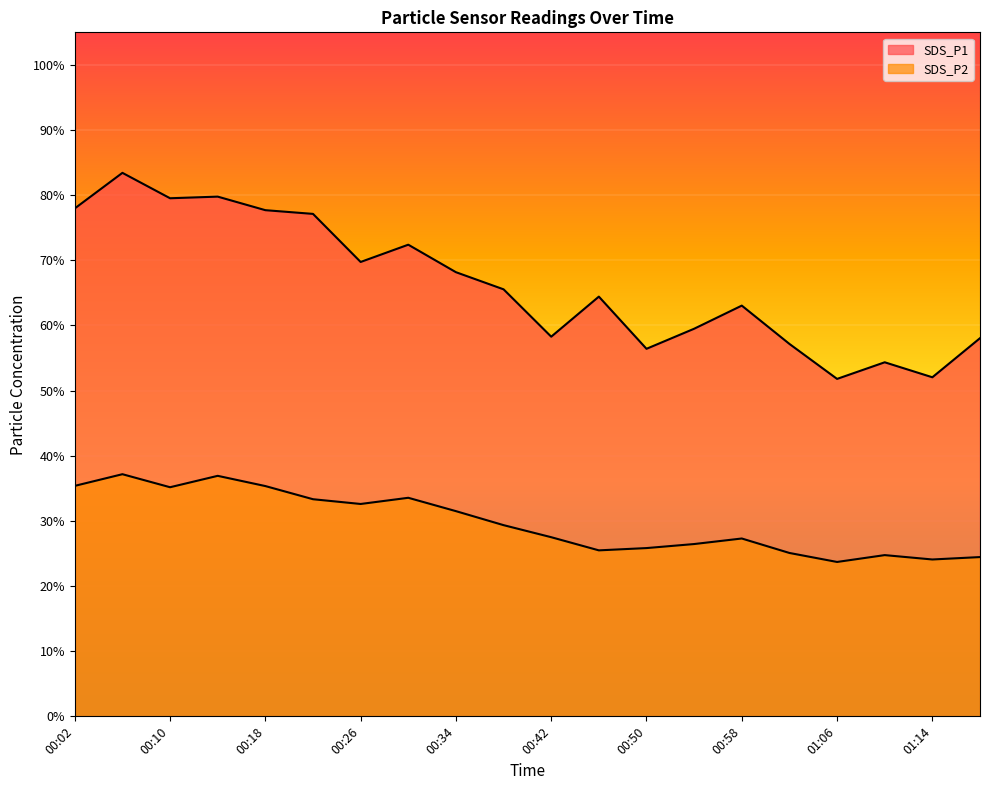

At 00:30, list the series in order from largest to smallest.

SDS_P1, SDS_P2